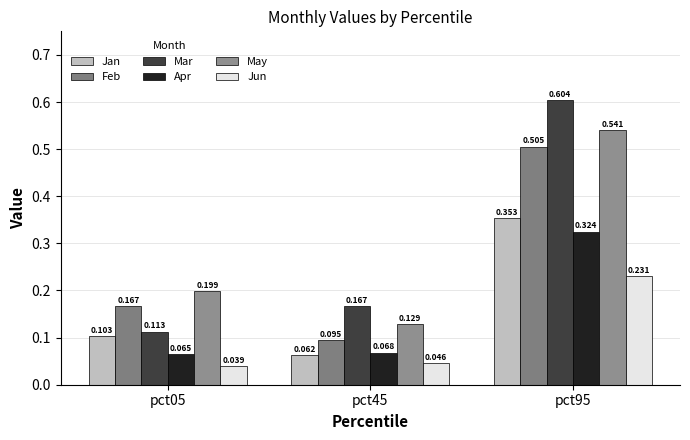

Rank the series by their maximum value, from lowest to highest.

Jun, Apr, Jan, Feb, May, Mar